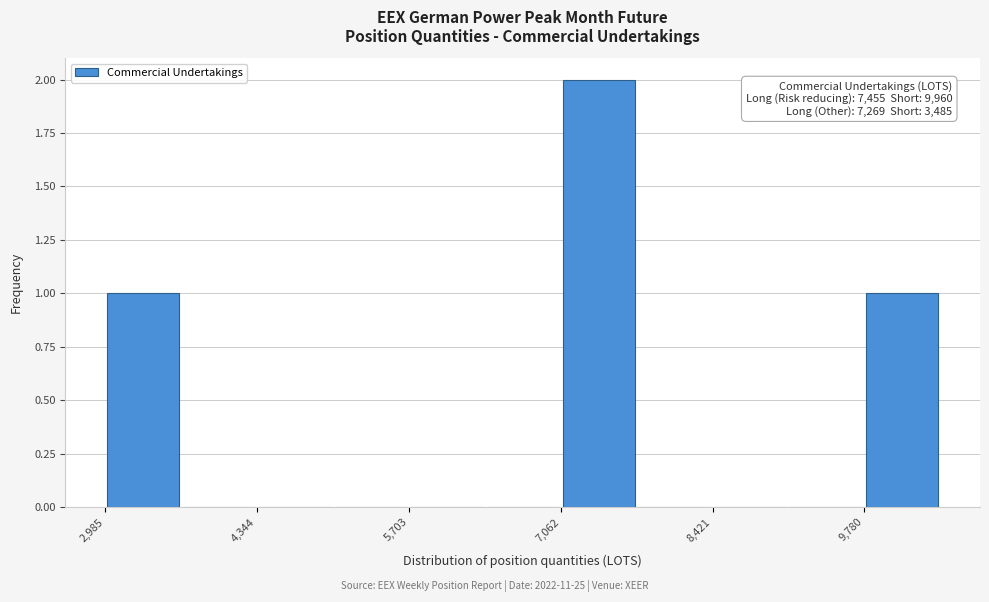

Around what value on the x-axis is the tallest bar? Give the approximate position of its centre, as read against the axis.

7400